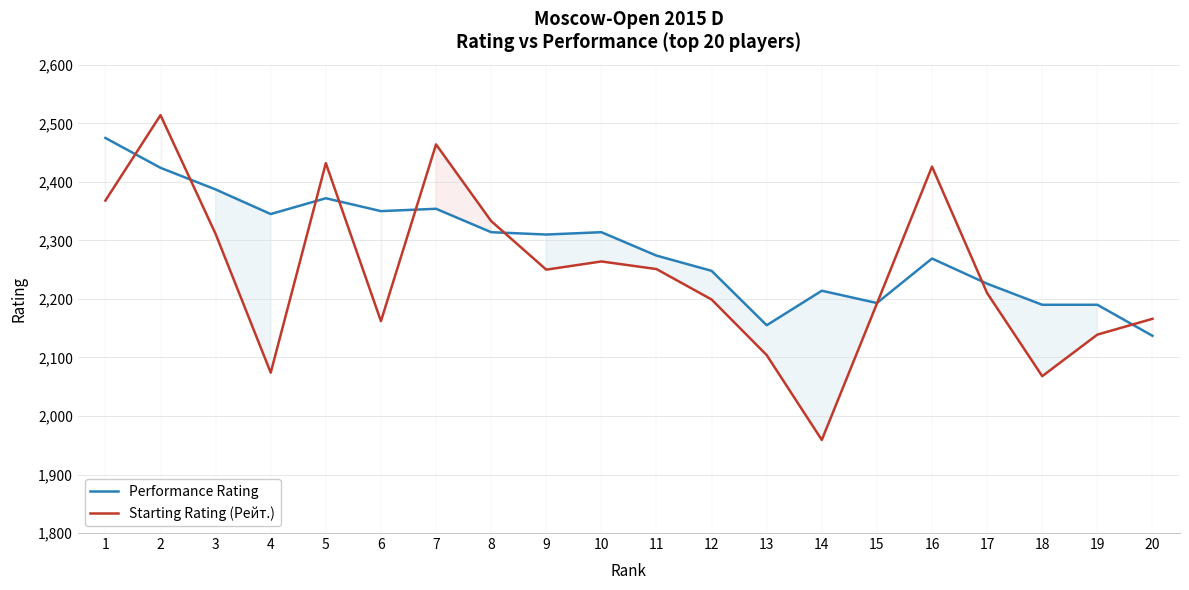

Reading right to left, transcribe all the data shown in this chart.

Performance Rating: 20=2137	19=2190	18=2190	17=2226	16=2269	15=2193	14=2214	13=2155	12=2248	11=2274	10=2314	9=2310	8=2314	7=2354	6=2350	5=2372	4=2345	3=2387	2=2424	1=2475
Starting Rating (Рейт.): 20=2166	19=2139	18=2068	17=2210	16=2426	15=2192	14=1959	13=2104	12=2199	11=2251	10=2264	9=2250	8=2333	7=2464	6=2162	5=2432	4=2074	3=2311	2=2514	1=2368